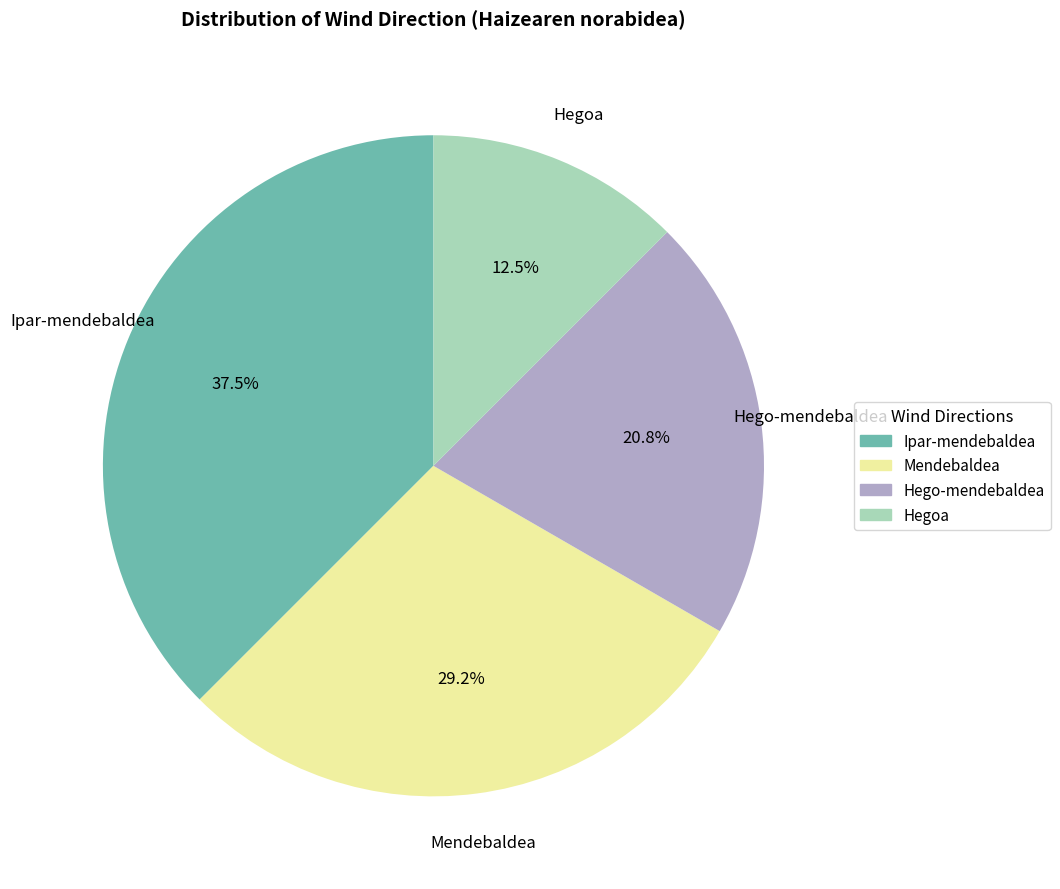

Which slice is the smallest?

Hegoa